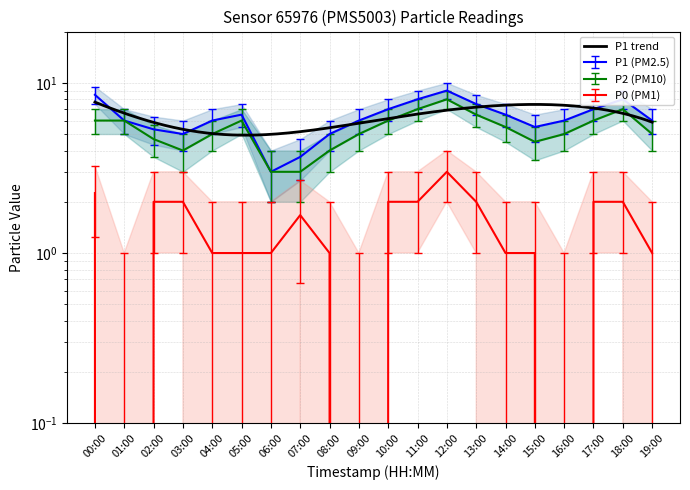

Is this an area chart (filled region under the line)?

No